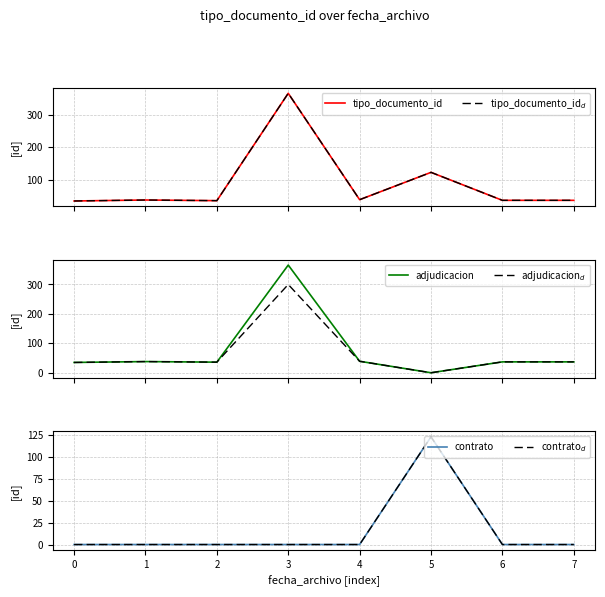

At how many categories does at least one series exceed 20?

8